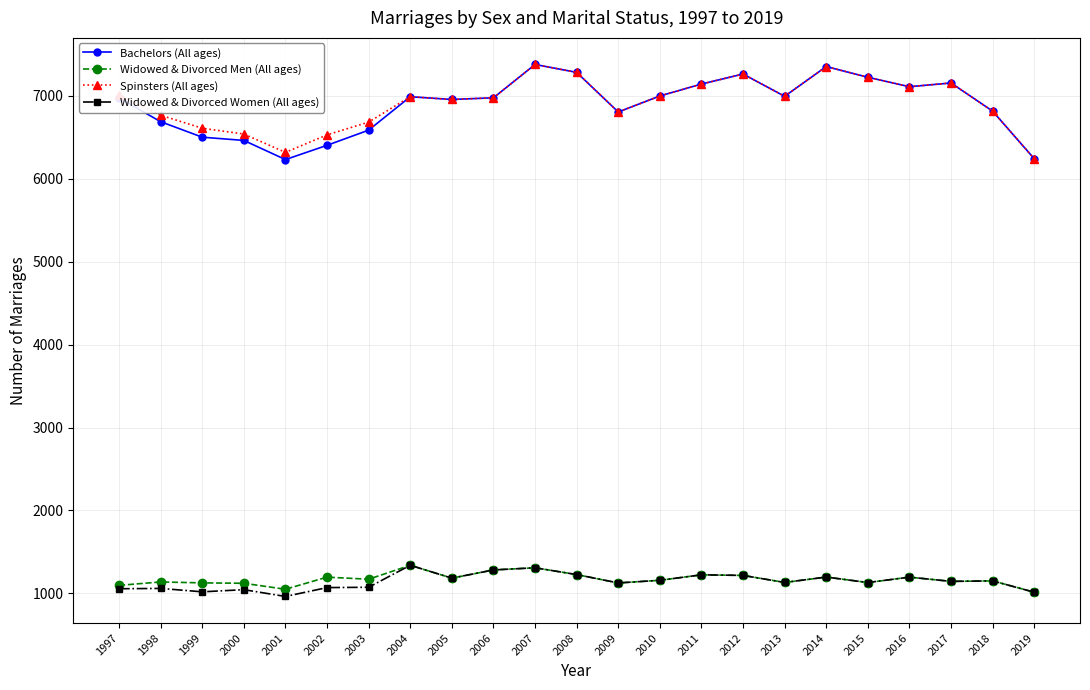

What is the maximum value for Widowed & Divorced Women (All ages)?

1338